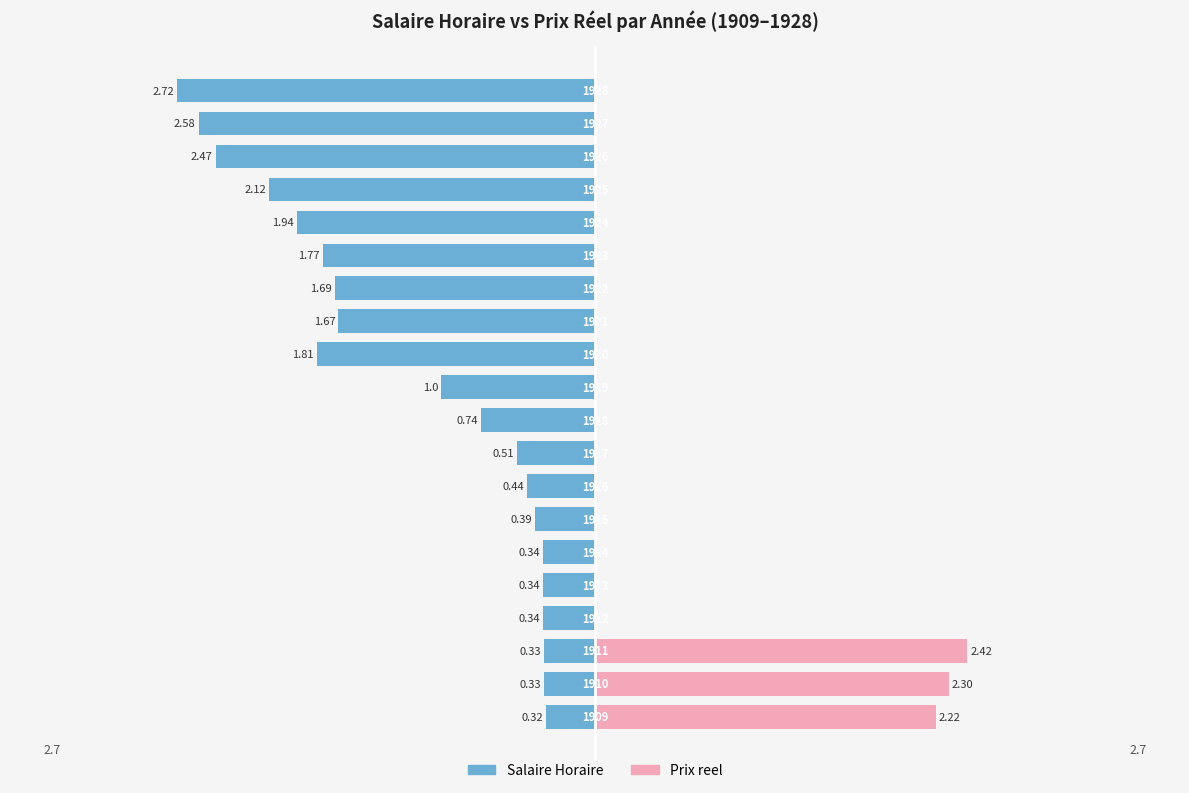

What is the sum of the Prix reel values at 0 and 4?

2.2